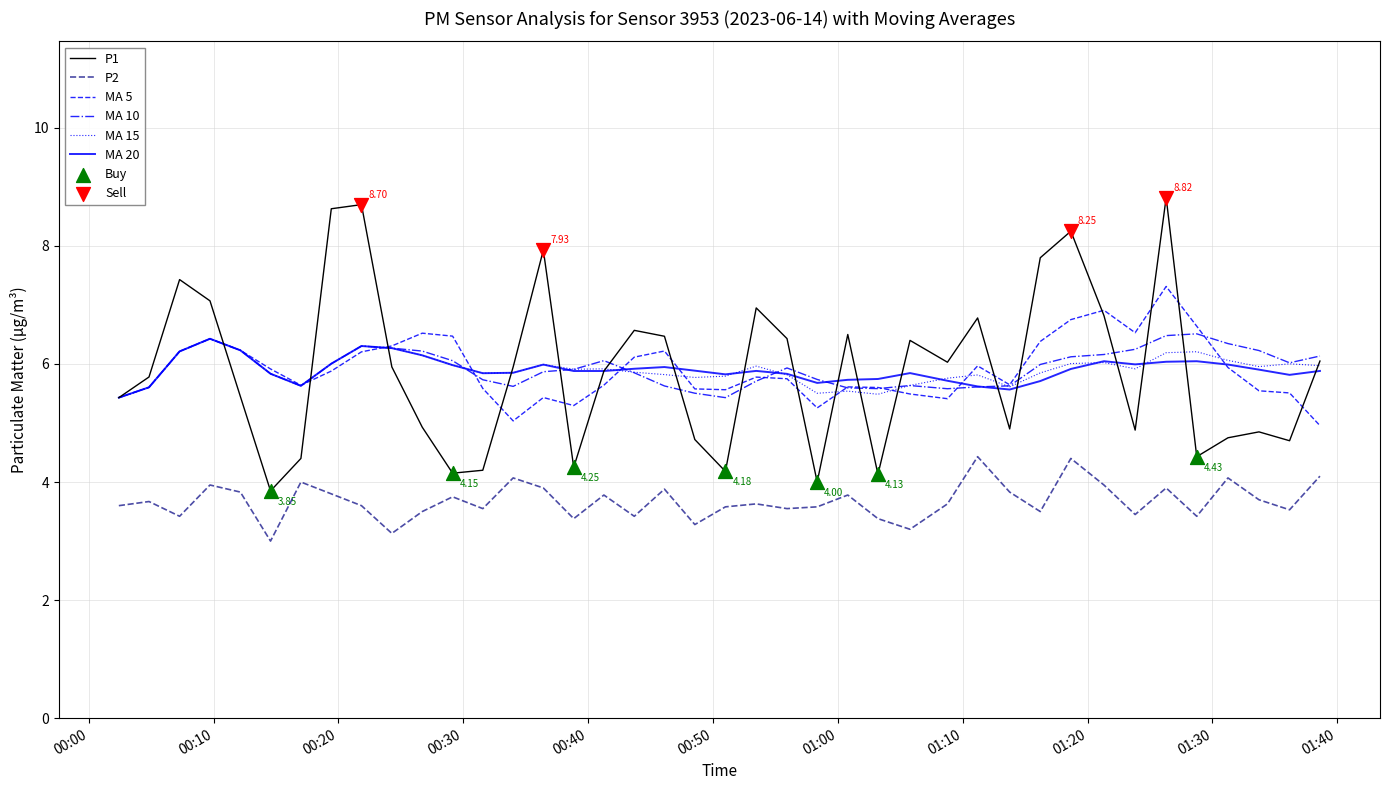

Which series has the largest range (max minus min)?

P1